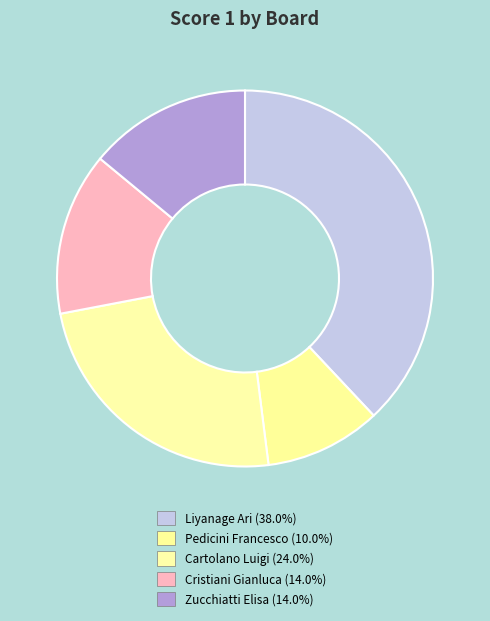

Count the number of slices in the pie.

5